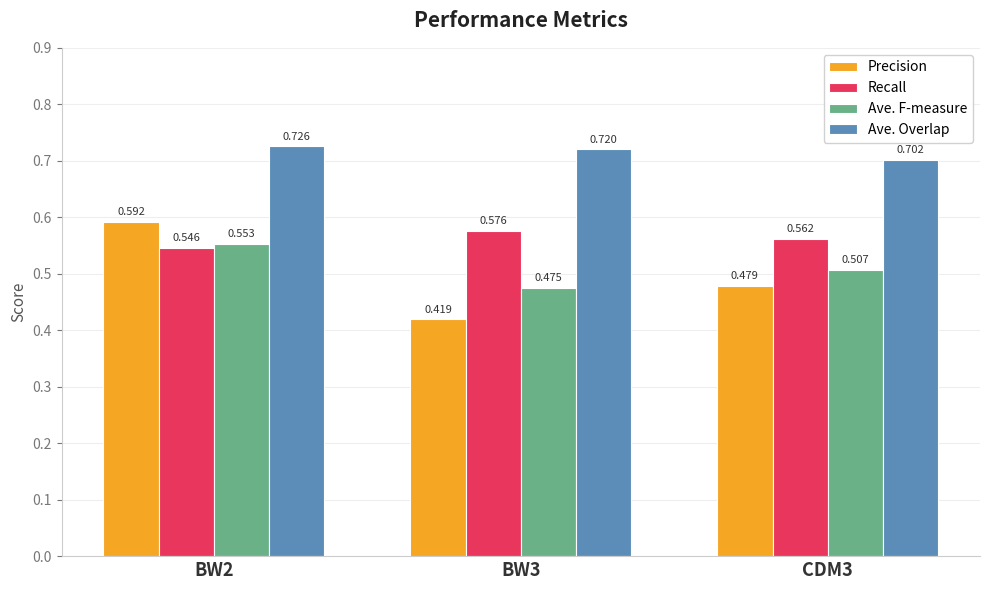

Which series has the largest range (max minus min)?

Precision